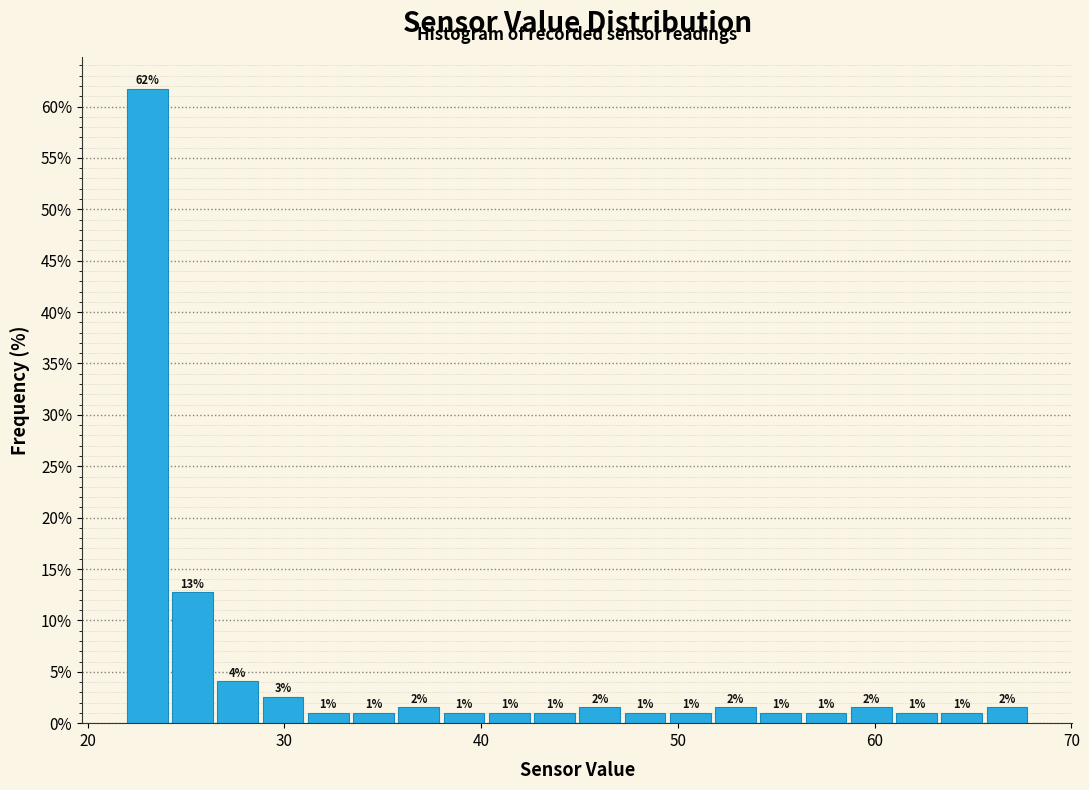

Read against the x-axis, roughly where is the centre of the tallest bar?

23